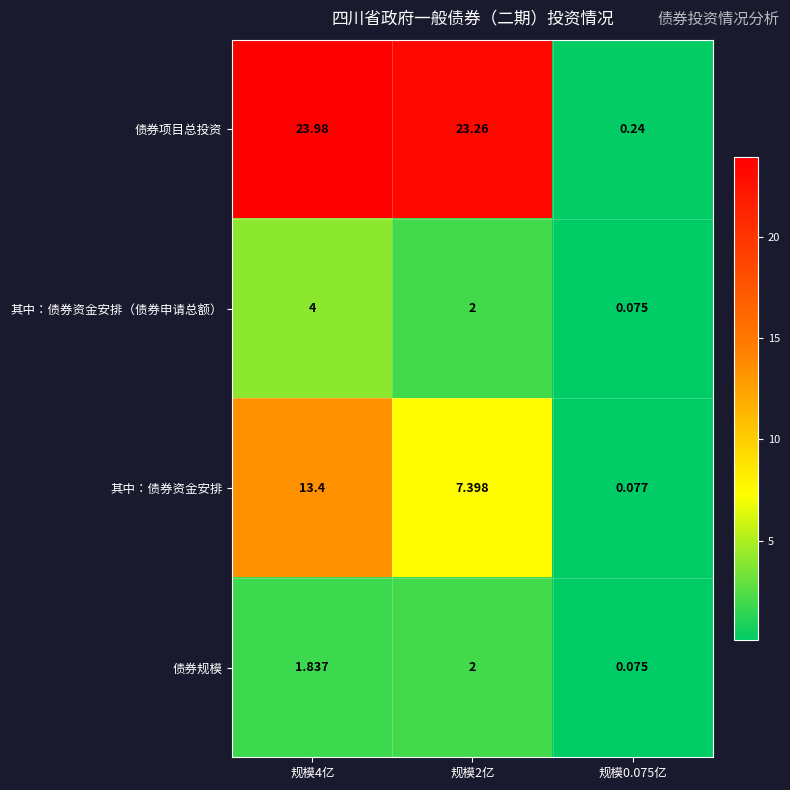

How many categories are shown in the chart?

3